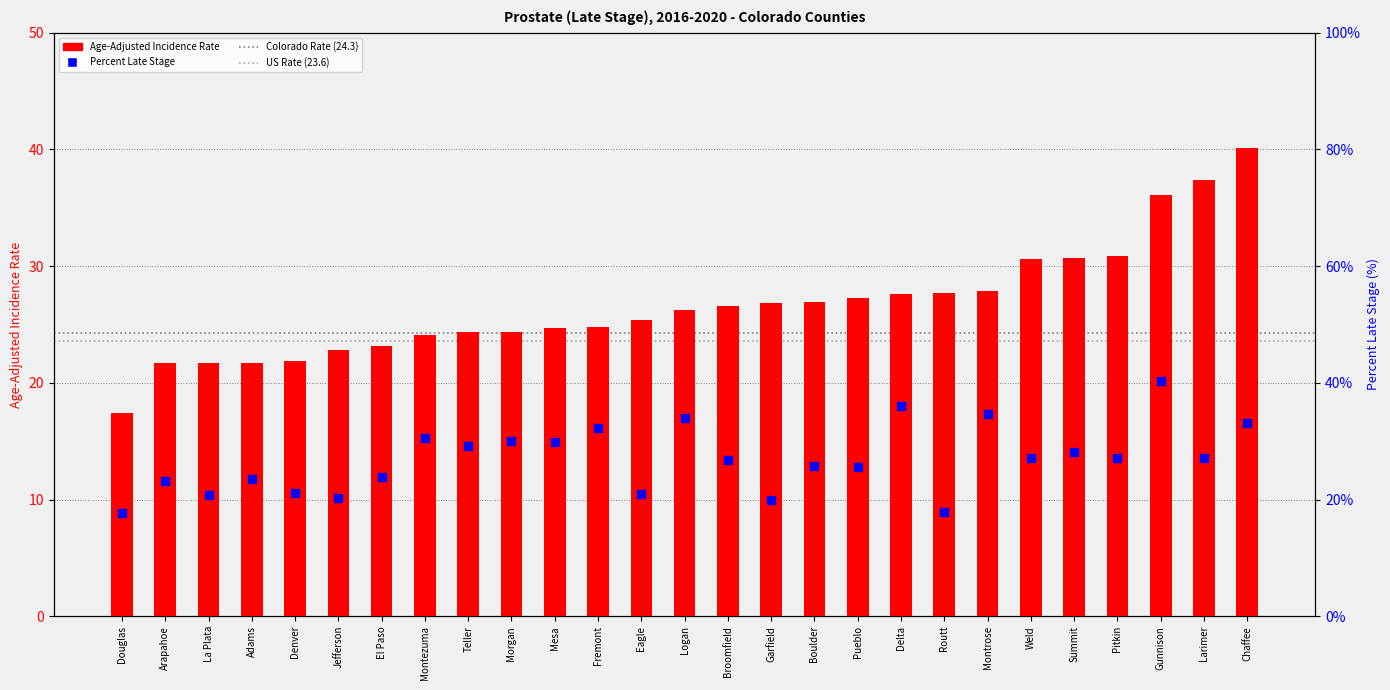

Which series has the largest Y range (max minus min)?

Age-Adjusted Incidence Rate